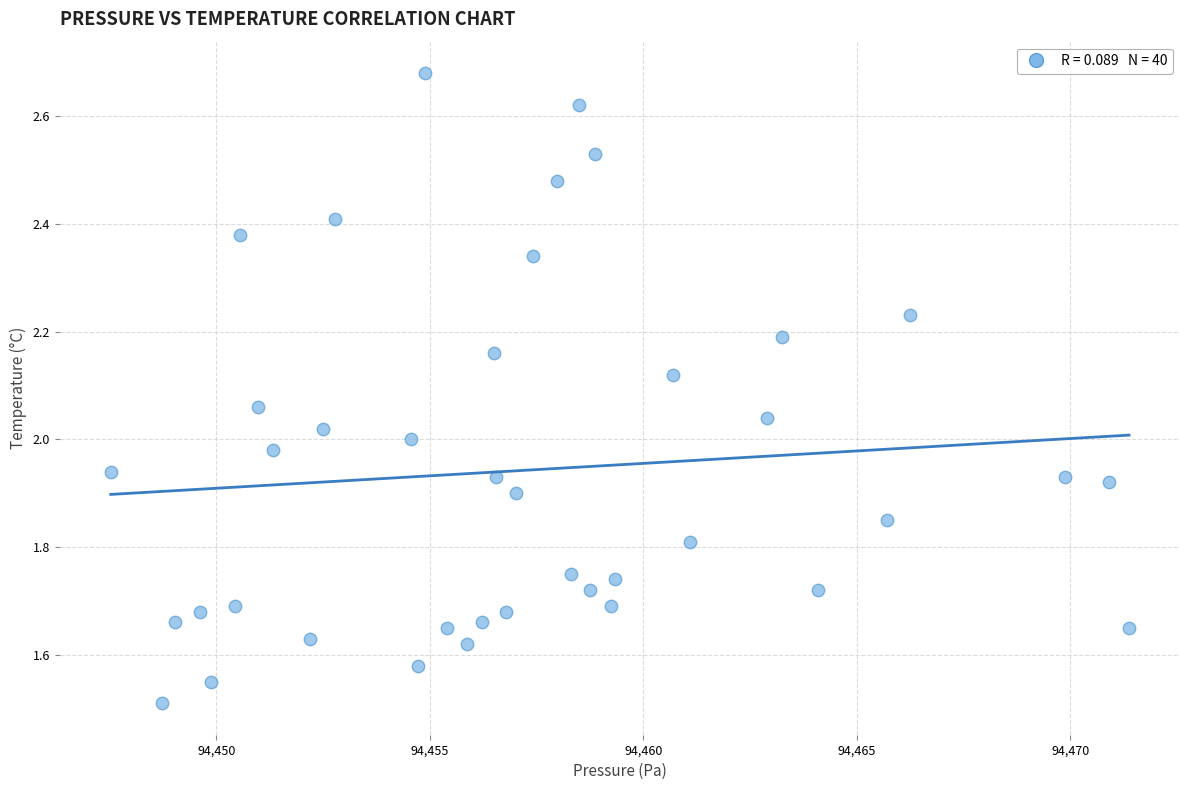

What is the range of X values (max minus min)?

23.9